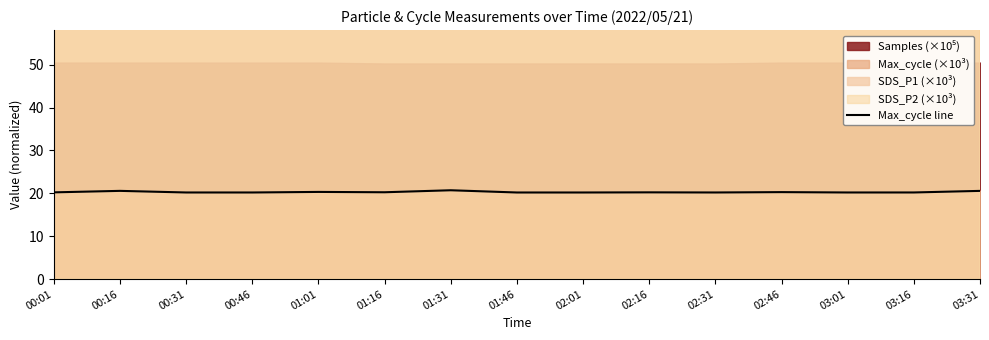

True or false: Max_cycle line has a value of 33.7 at 00:16.

False